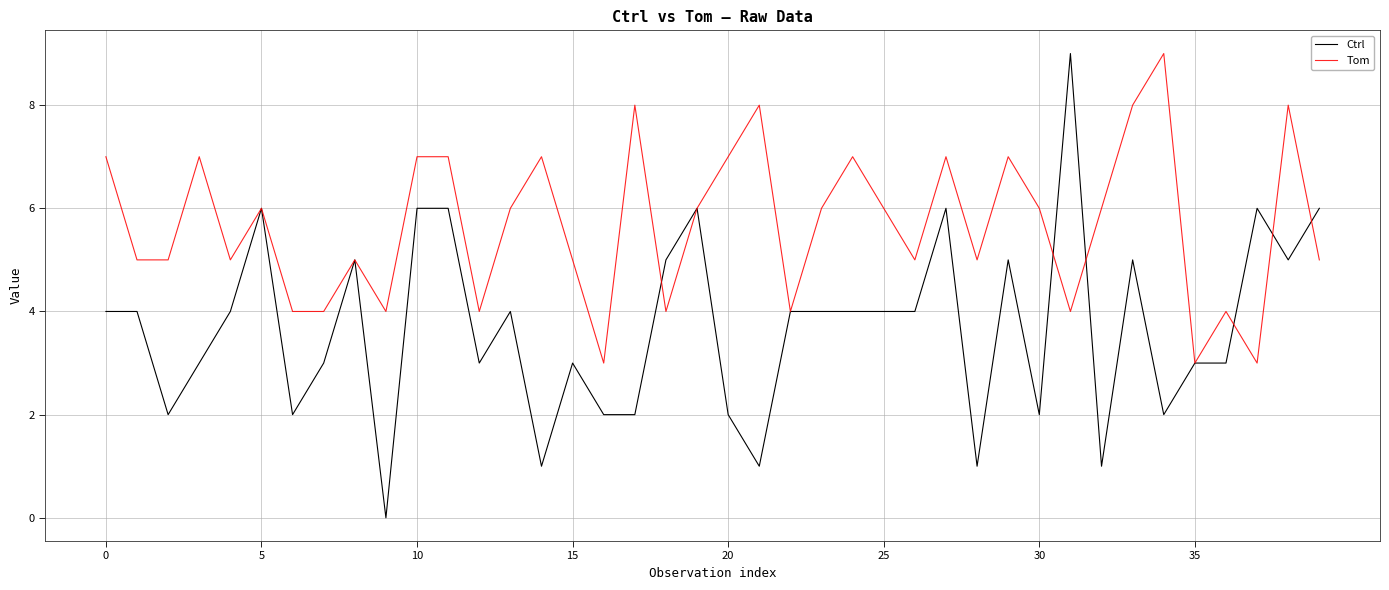

What is the maximum value shown in the chart?

9